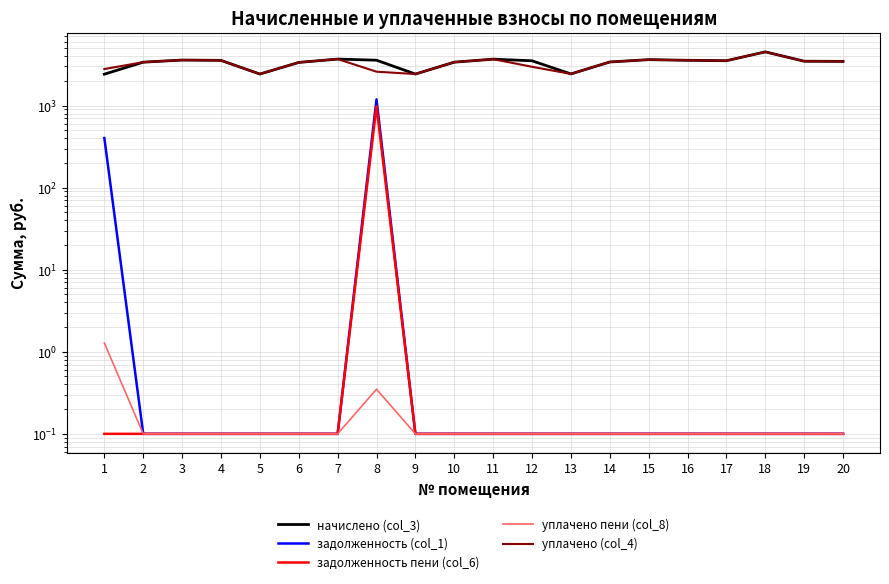

Reading left to right, transcribe all the data shown in this chart.

начислено (col_3): 2417.8	3386.5	3593.5	3560.4	2426.0	3361.7	3692.9	3577.0	2426.0	3386.5	3684.6	3519.0	2434.3	3403.1	3634.9	3568.7	3527.3	4520.9	3477.6	3461.0
задолженность (col_1): 403.0	0.1	0.1	0.1	0.1	0.1	0.1	1192.3	0.1	0.1	0.1	0.1	0.1	0.1	0.1	0.1	0.1	0.1	0.1	0.1
задолженность пени (col_6): 0.1	0.1	0.1	0.1	0.1	0.1	0.1	985.1	0.1	0.1	0.1	0.1	0.1	0.1	0.1	0.1	0.1	0.1	0.1	0.1
уплачено пени (col_8): 1.3	0.1	0.1	0.1	0.1	0.1	0.1	0.3	0.1	0.1	0.1	0.1	0.1	0.1	0.1	0.1	0.1	0.1	0.1	0.1
уплачено (col_4): 2791.5	3386.5	3593.5	3560.4	2426.0	3361.7	3692.9	2591.9	2426.0	3386.5	3684.6	2975.0	2434.3	3403.1	3634.9	3568.7	3527.3	4520.9	3477.6	3461.0